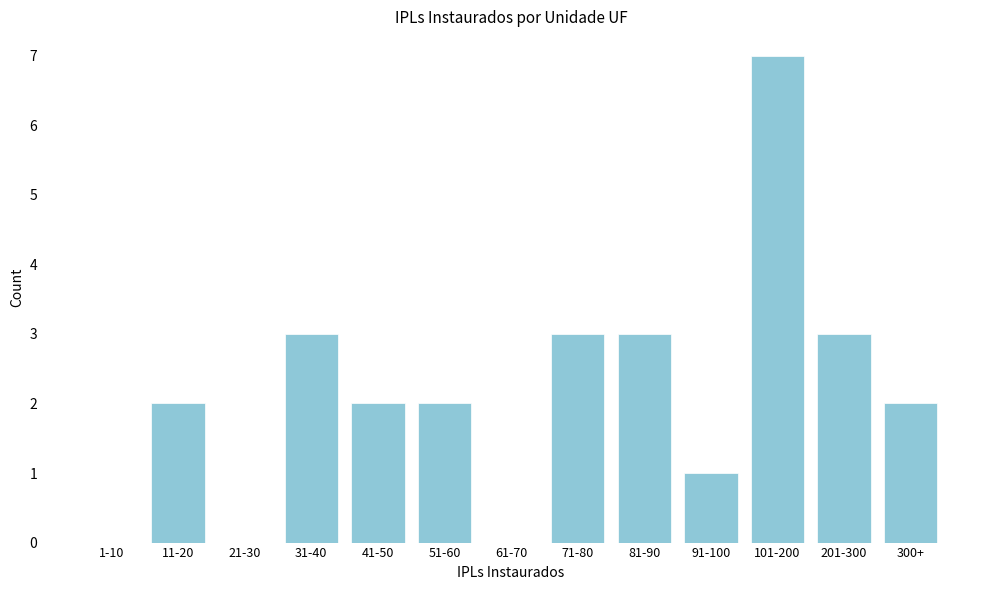

Reading right to left, extract all data points from this chart.

300+=2	201-300=3	101-200=7	91-100=1	81-90=3	71-80=3	61-70=0	51-60=2	41-50=2	31-40=3	21-30=0	11-20=2	1-10=0